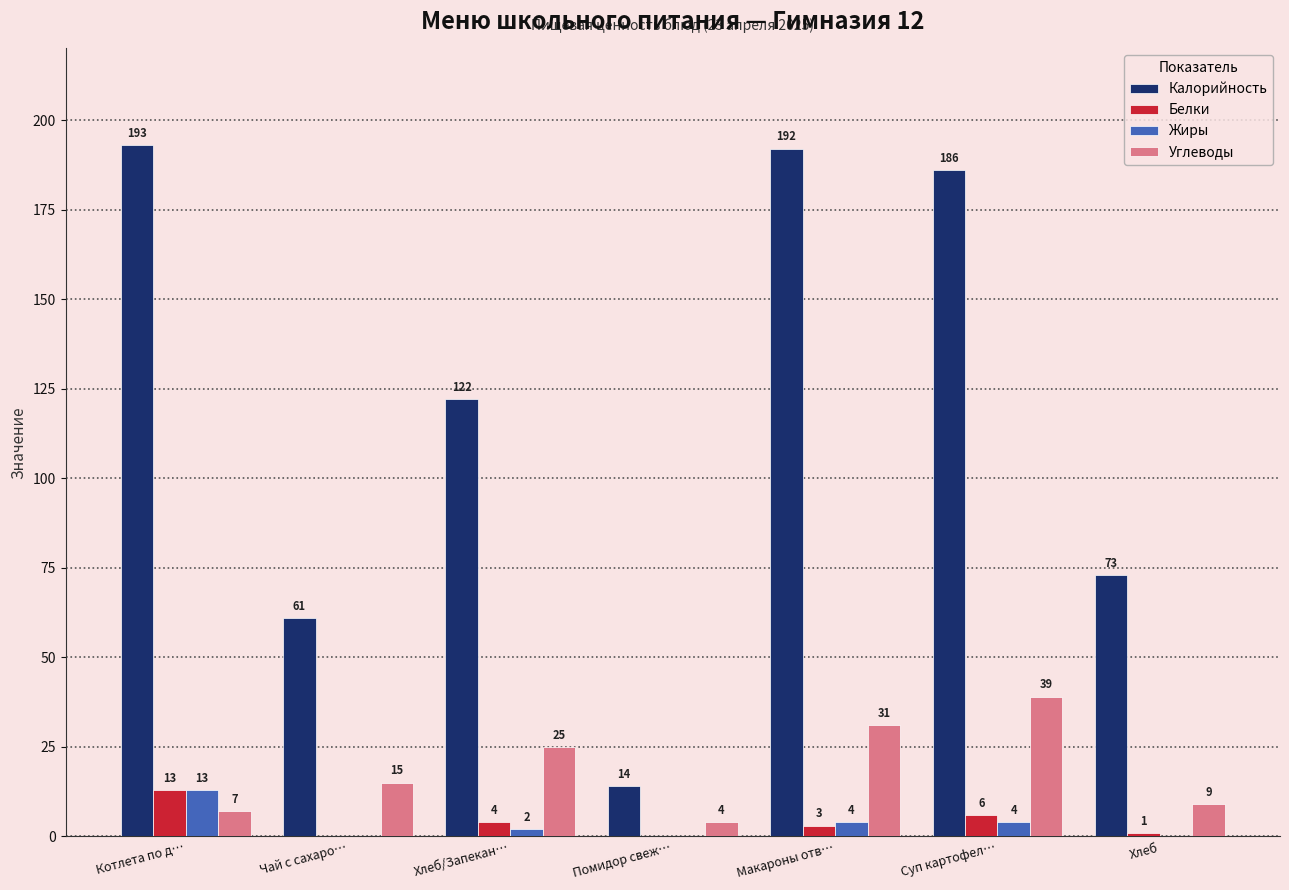

True or false: Углеводы has a value of 50 at Макароны отв….

False